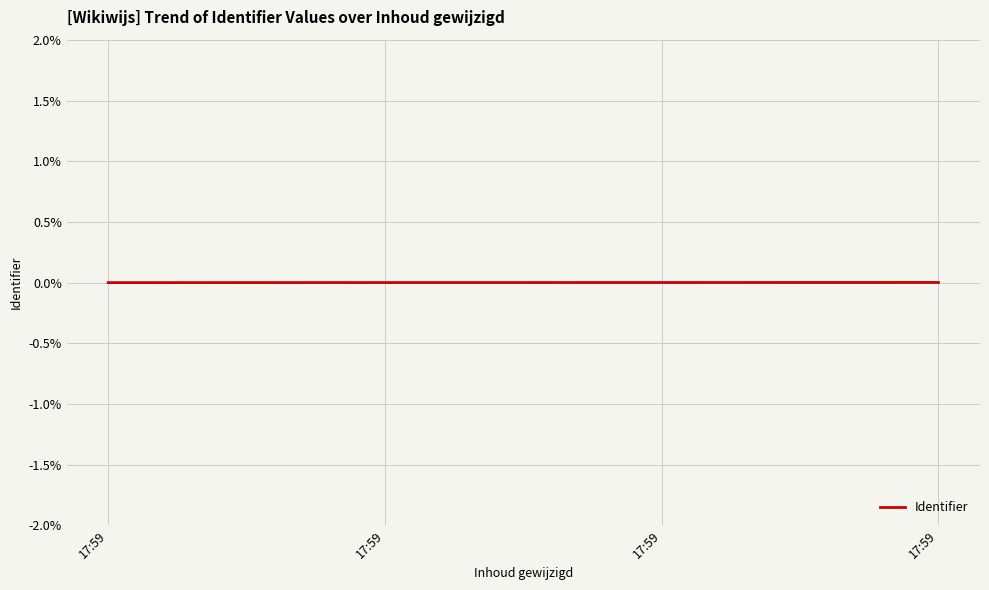

The chart shows a value of 0.0 at 17:59. True or false?

False